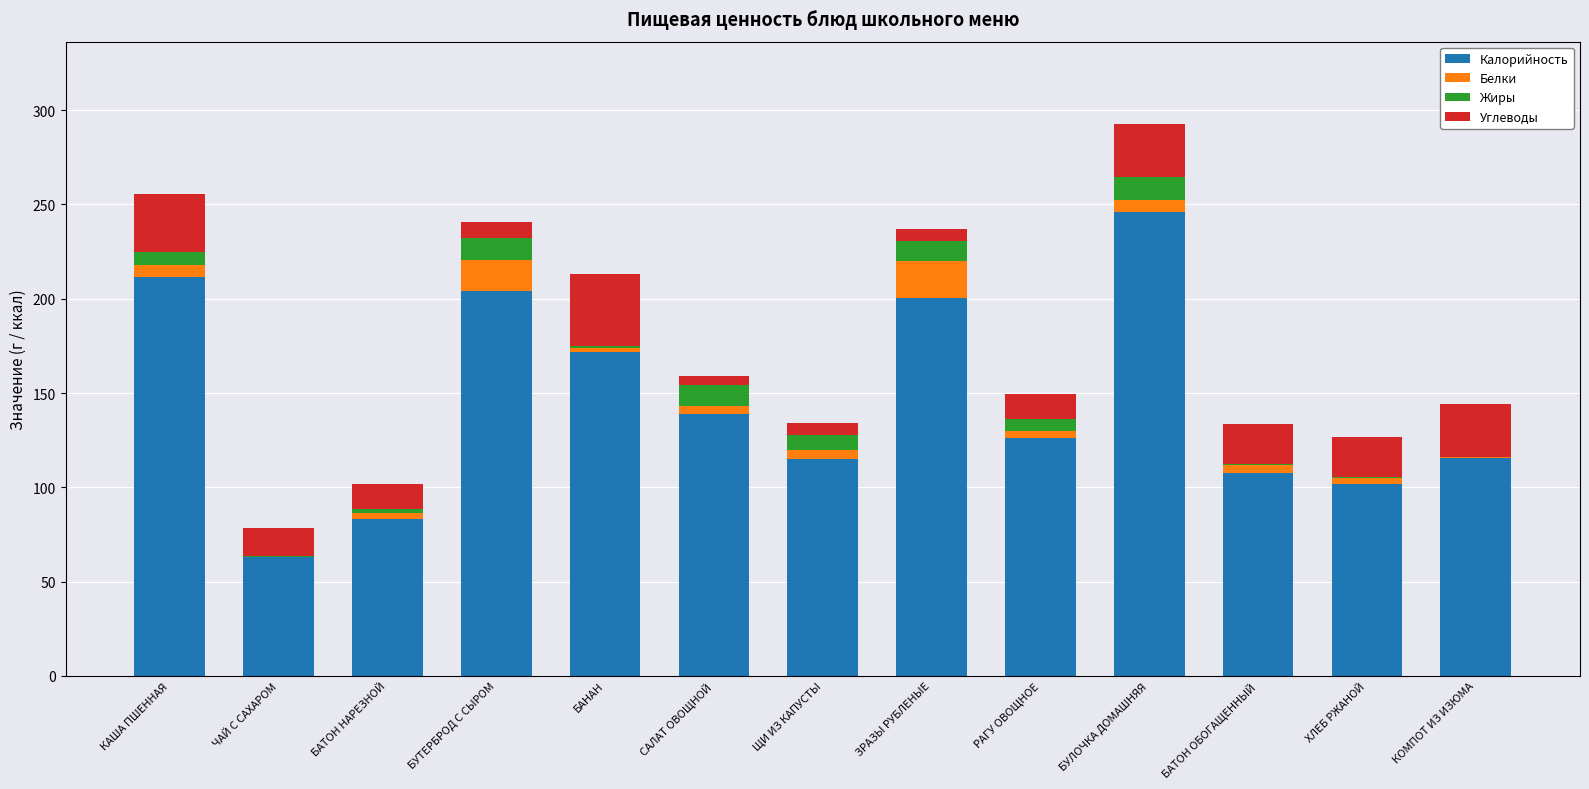

At which category is the sum across all series the highest?

БУЛОЧКА ДОМАШНЯЯ